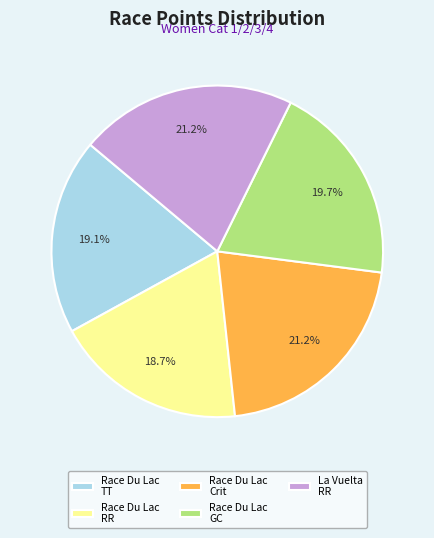

Does any single category account for the majority?

No